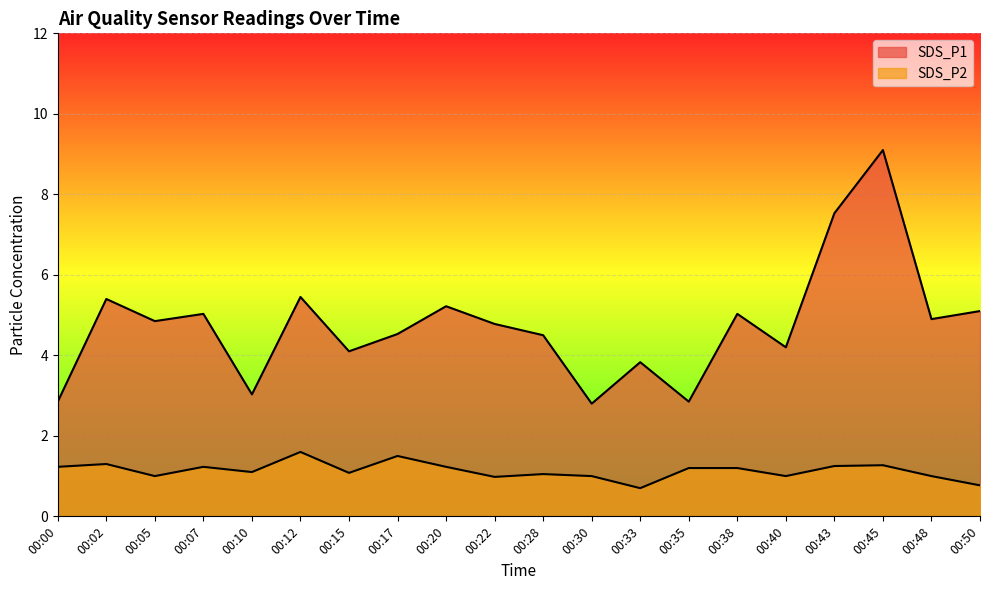

What is the value of the SDS_P2 point at the 12th from the left?

1.0